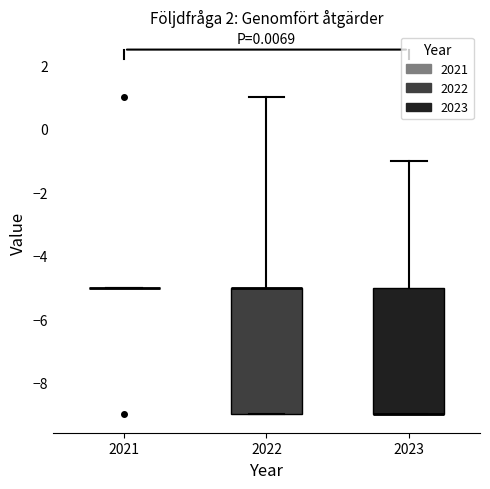

Reading left to right, read every box against the y-axis: the position of its median line, the range the box covers, and the ends of its whiskers. The values are not printed on the chart, so give them approximately, as read against the axis.

2021: box collapsed to a line at -5, whiskers -5 to -5
2022: median -5 (drawn on the box's upper edge), box -9 to -5, whiskers -9 to 1
2023: median -9 (drawn on the box's lower edge), box -9 to -5, whiskers -9 to -1